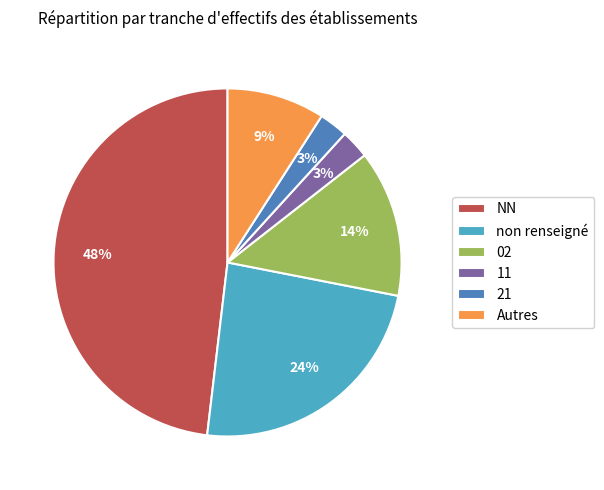

What percentage is the NN slice, to the nearest percent?

48%